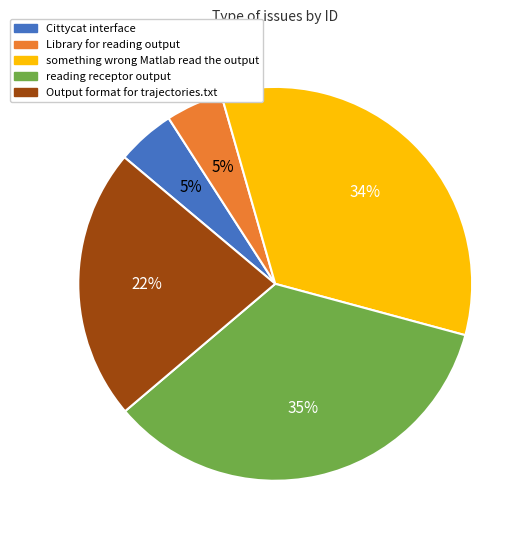

What is the largest slice in the pie chart?

reading receptor output